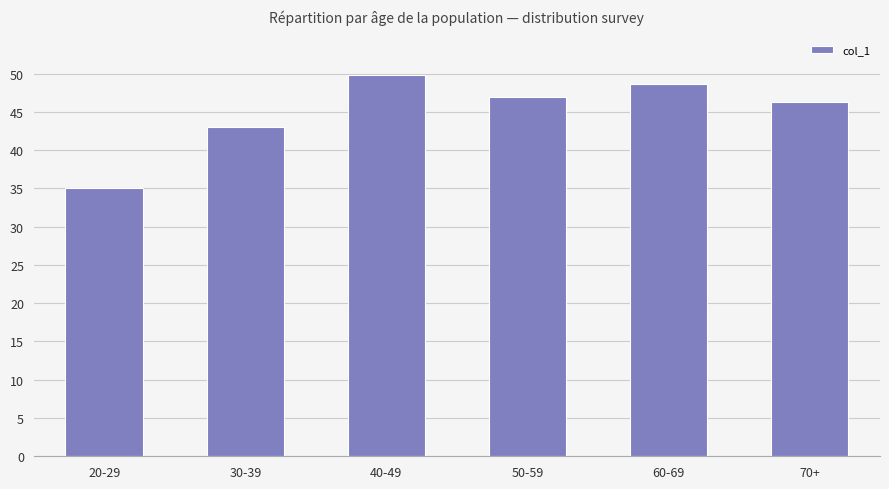

Read the value at 60-69.

48.7